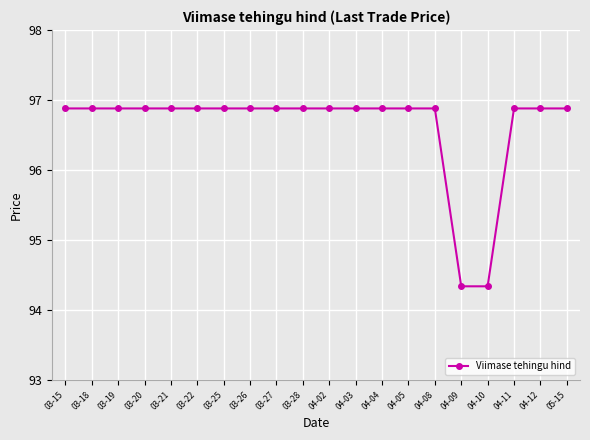

How many data points does each series have?

20